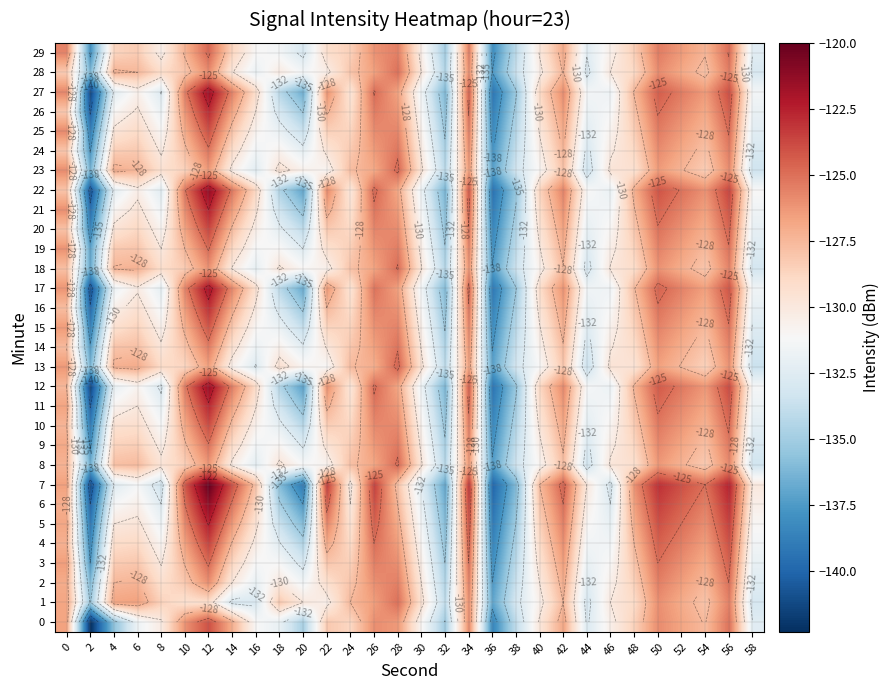

List the series in order of their peak value, highest first.

7, 6, 22, 12, 27, 17, 5, 21, 11, 26, 16, 4, 20, 10, 25, 0, 15, 3, 13, 23, 29, 8, 18, 19, 1, 2, 28, 9, 14, 24